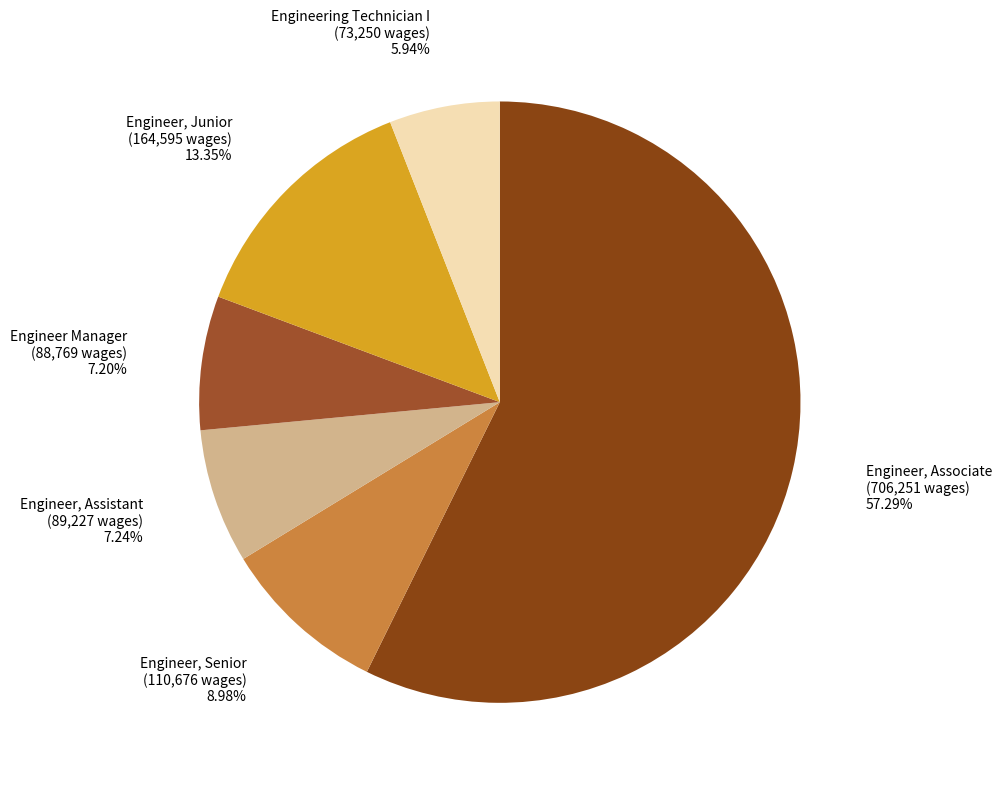

To the nearest percent, what is the average slice percentage?

17%